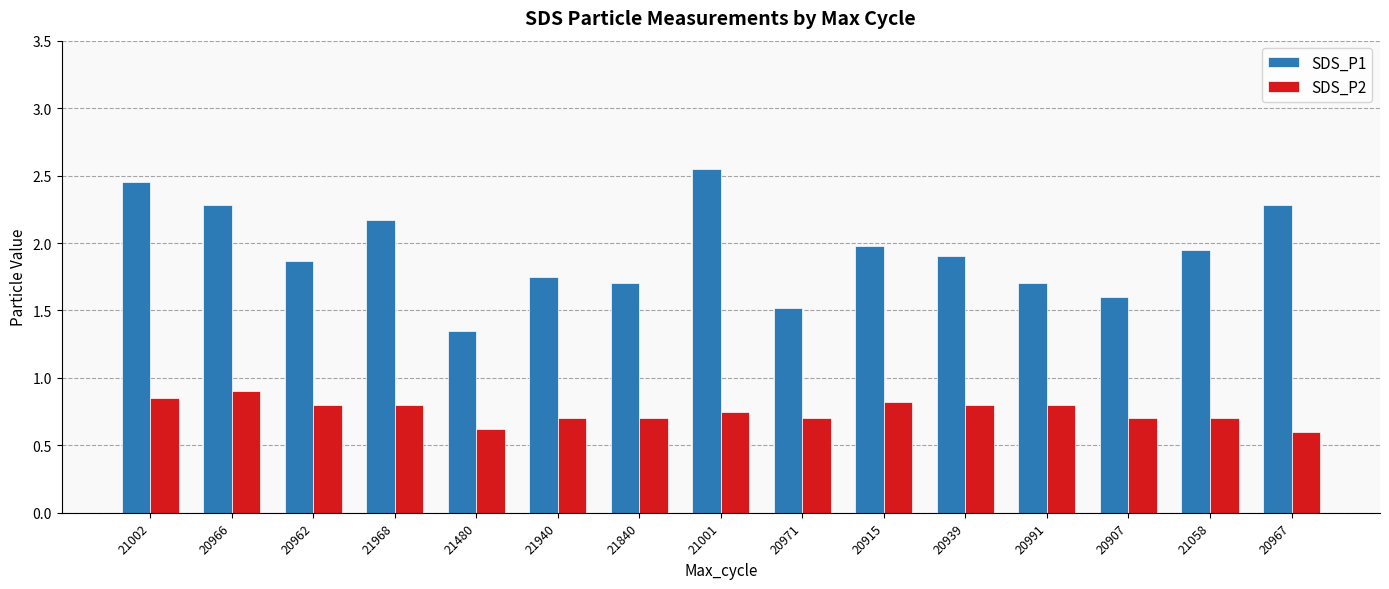

At which label is SDS_P1 closest to 1?

21480